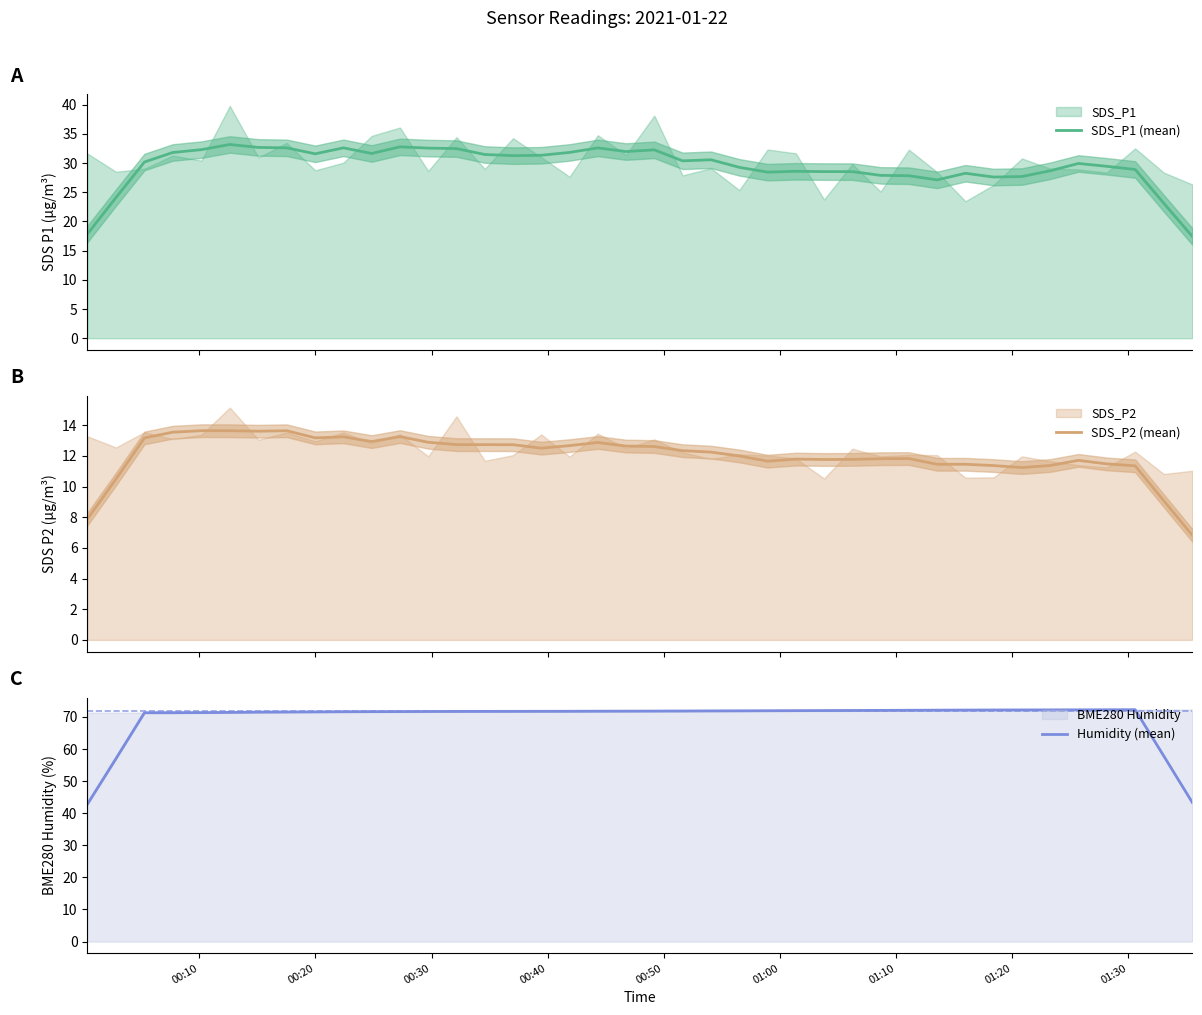

What is the maximum value for Humidity (mean)?

72.3